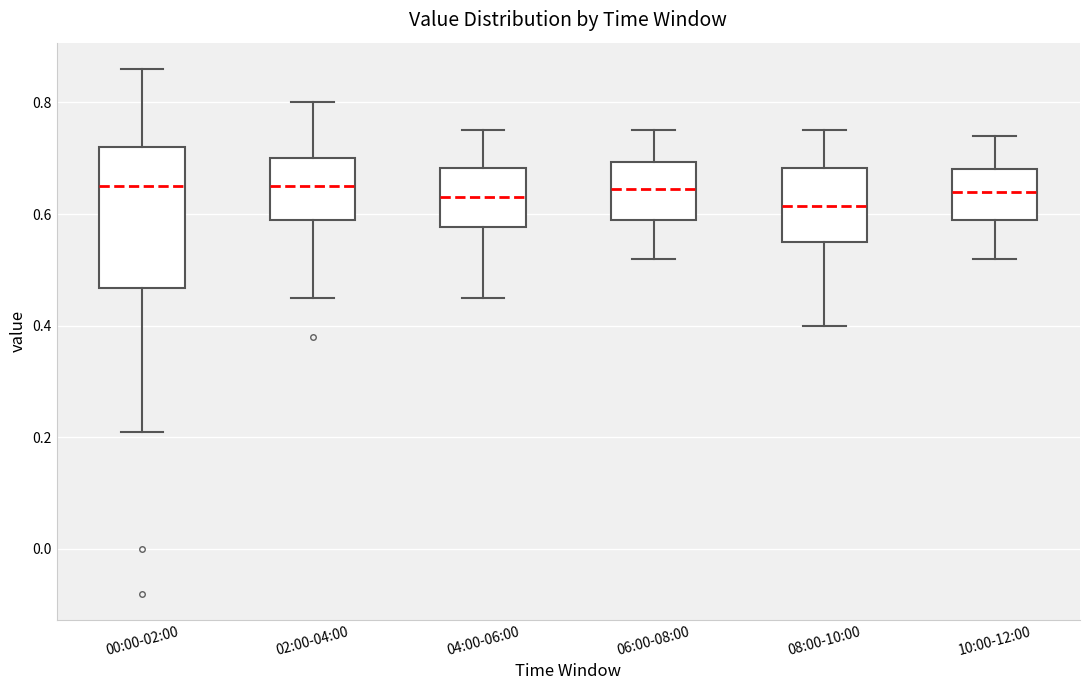

Where is the upper edge of the box for 02:00-04:00 on the y-axis? The values are not printed on the chart, so give them approximately, as read against the axis.

0.70